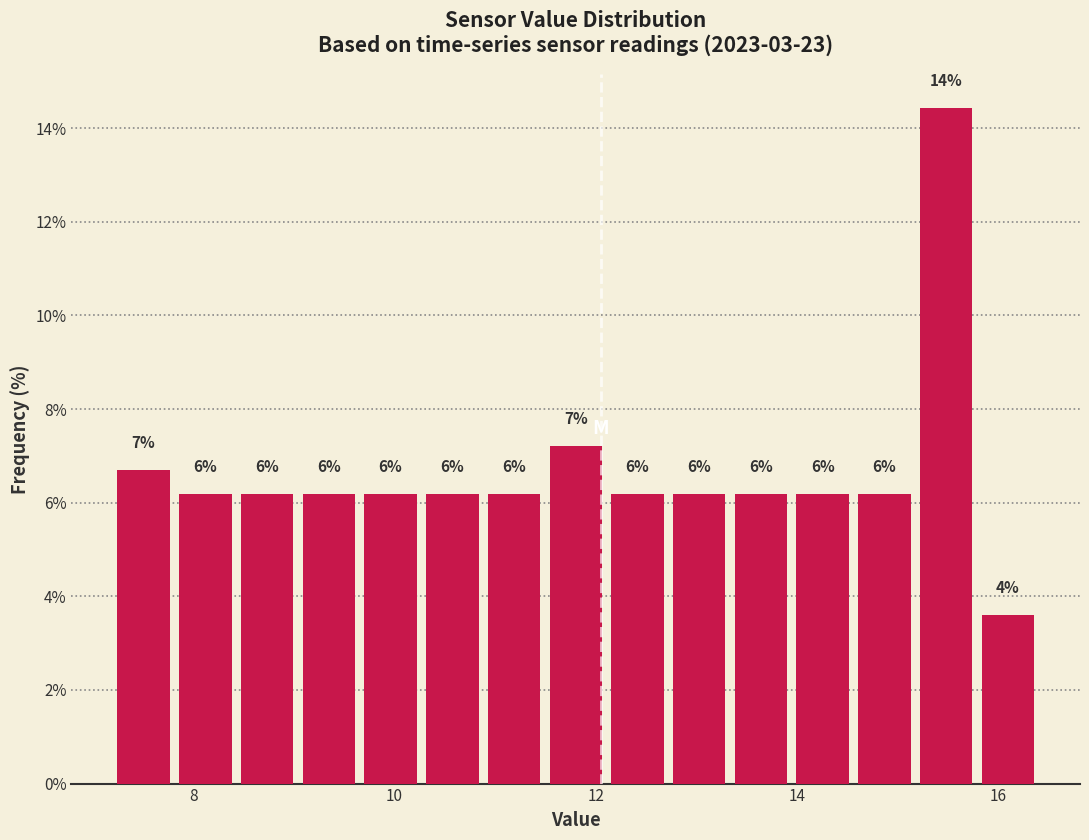

Read against the x-axis, roughly where is the centre of the tallest bar?

15.4